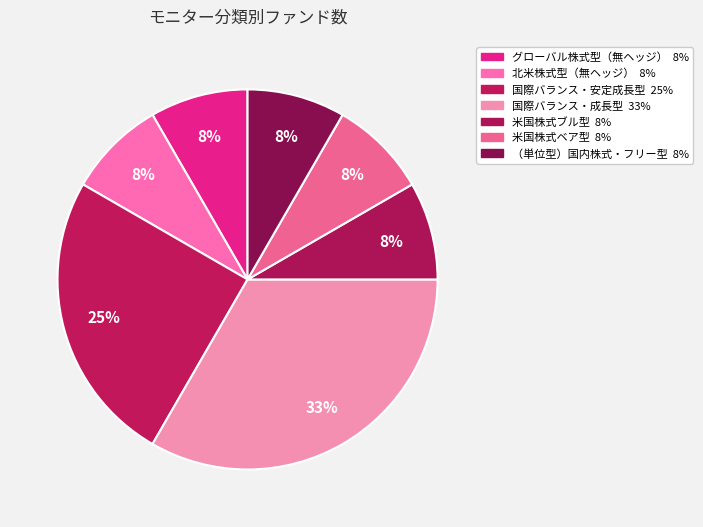

Count the number of slices in the pie.

7